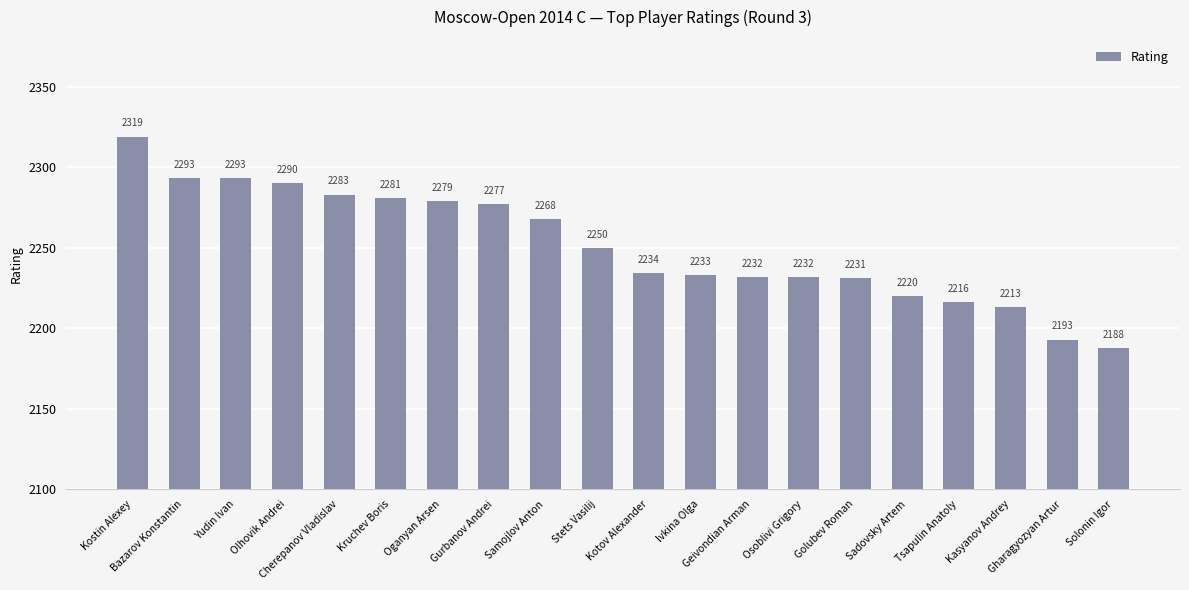

What is the value of the 18th bar from the left?

2213